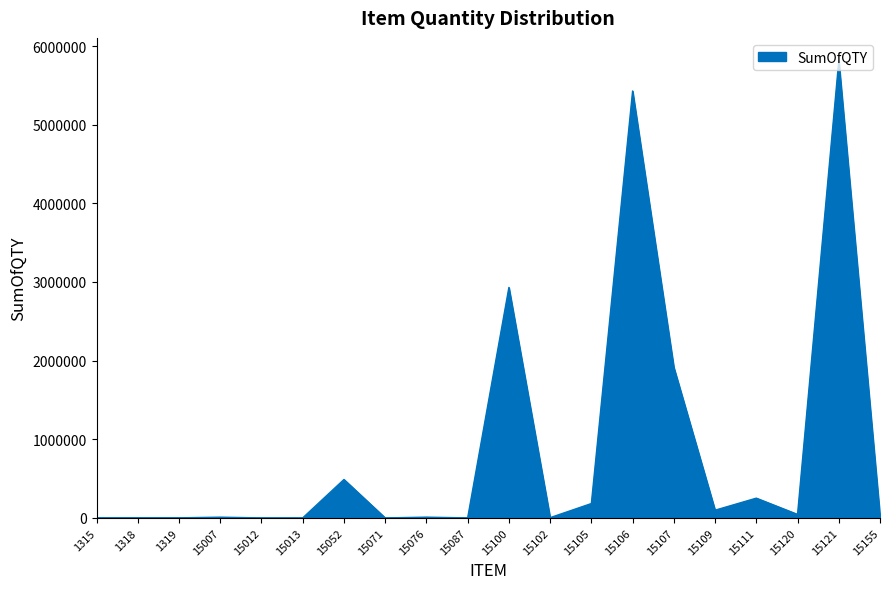

What is the maximum value shown in the chart?

5812525